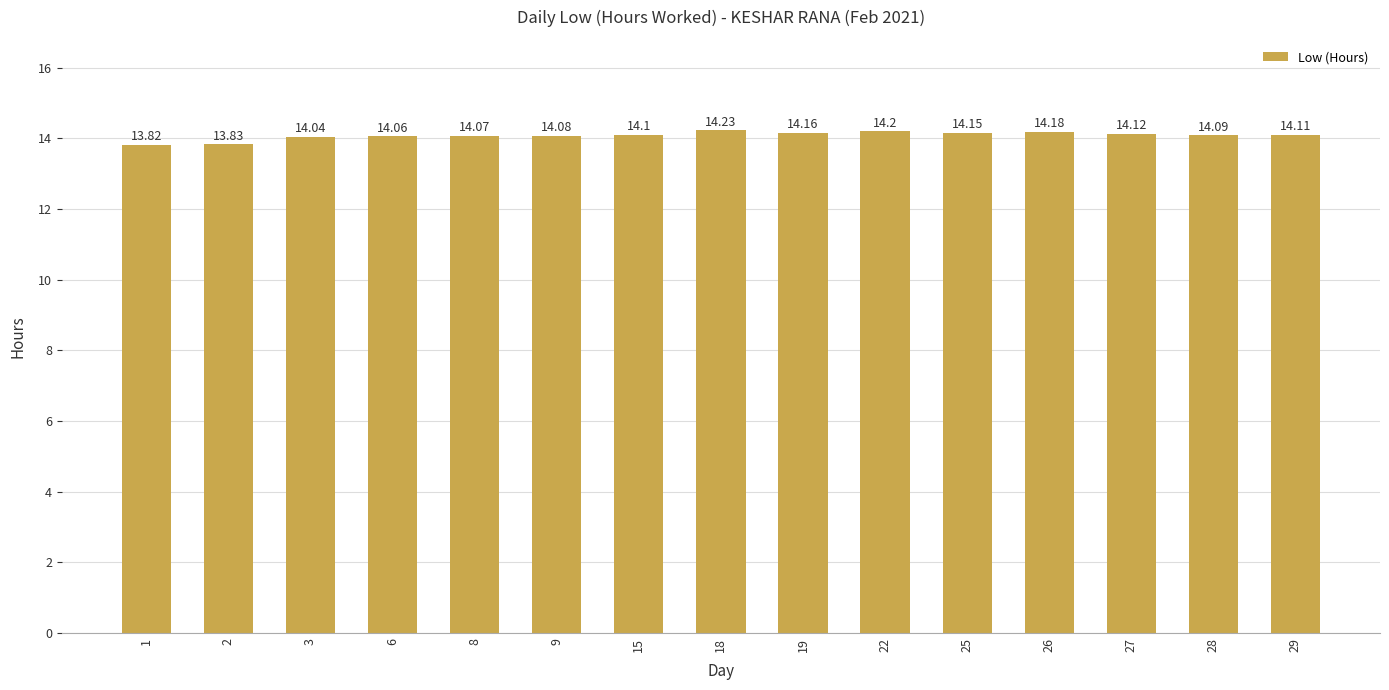

Which label corresponds to the smallest value in the chart?

1